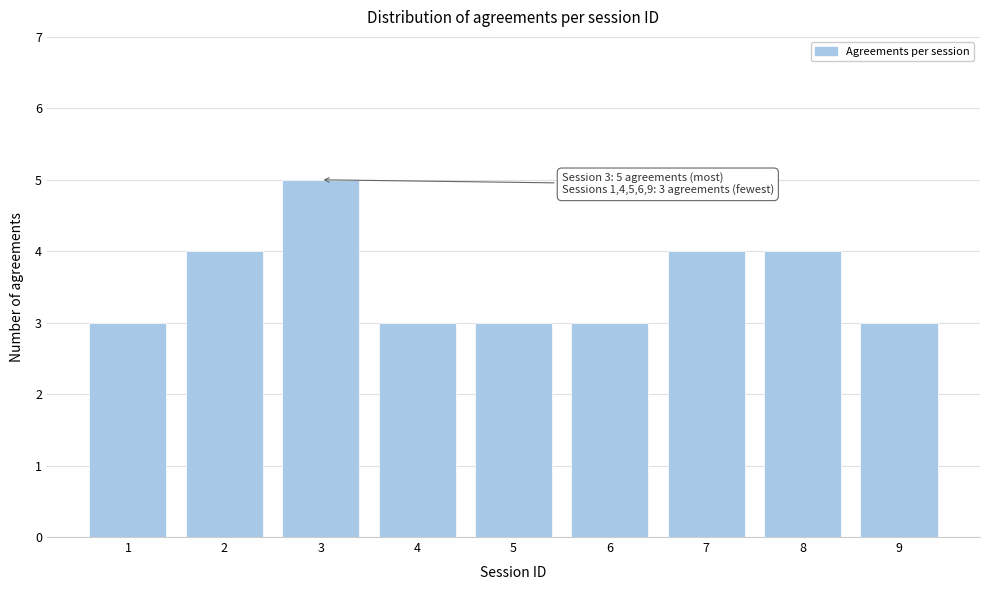

Reading left to right, list all the values displayed in this chart.

3	4	5	3	3	3	4	4	3